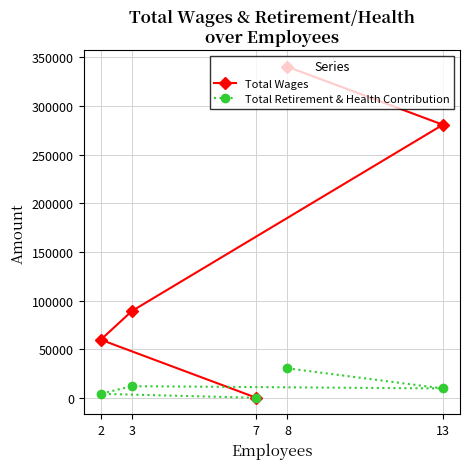

At which label does Total Wages reach its minimum?

7